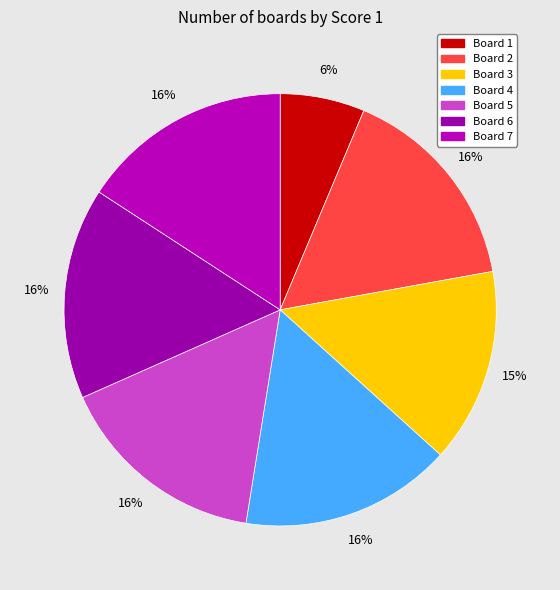

To the nearest percent, what percentage of the pie is Board 6?

16%